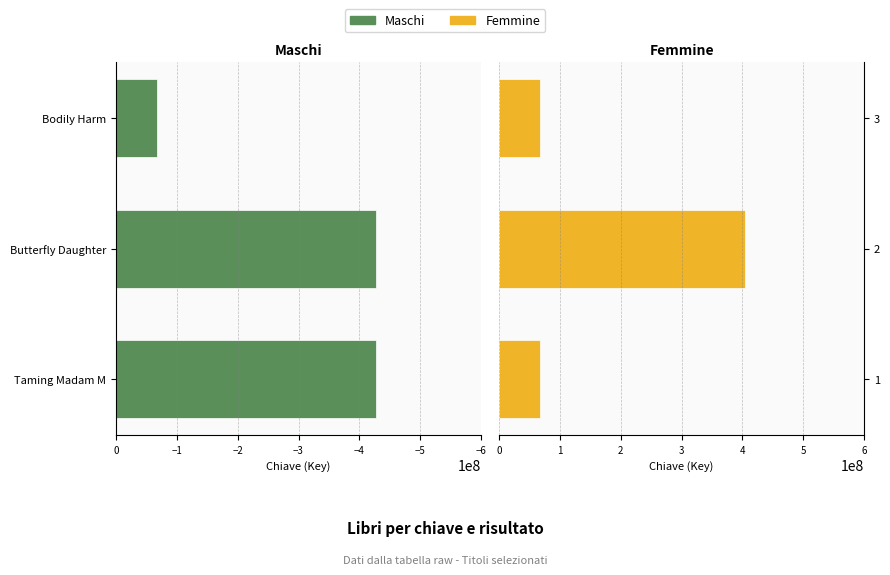

What is the value of the Femmine bar at the 2nd from the left?

403764079